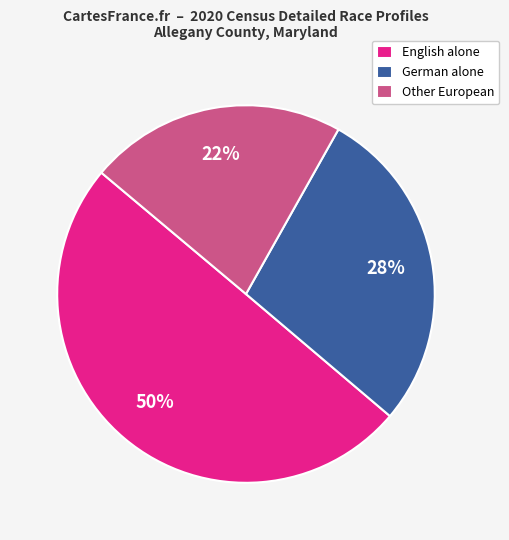

Which has a higher value, English alone or German alone?

English alone